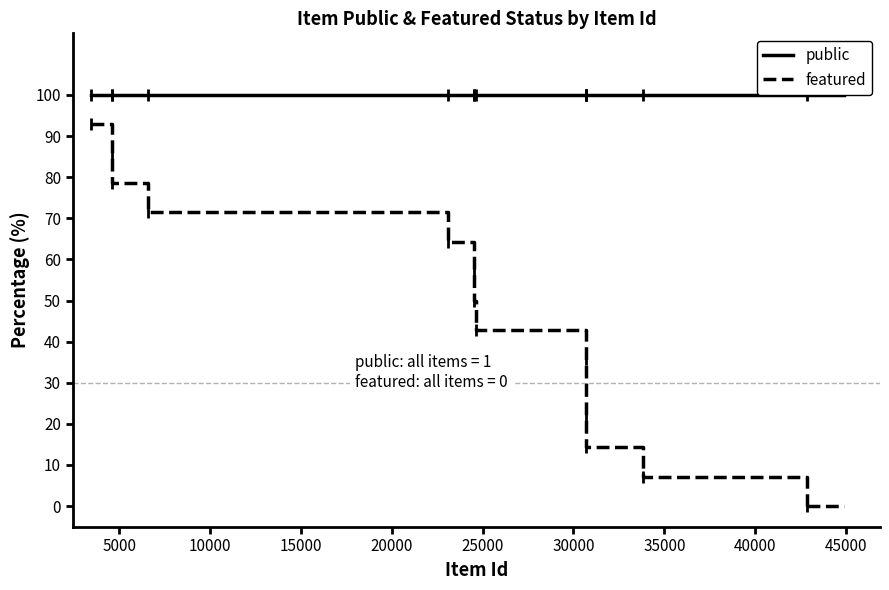

Which series has the largest total across all categories?

public